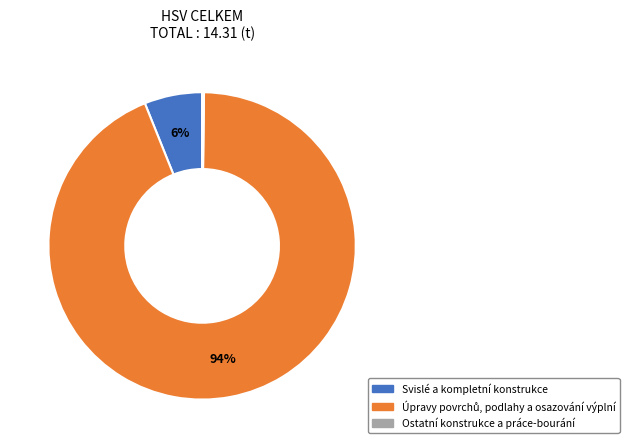

Does any single category account for the majority?

Yes